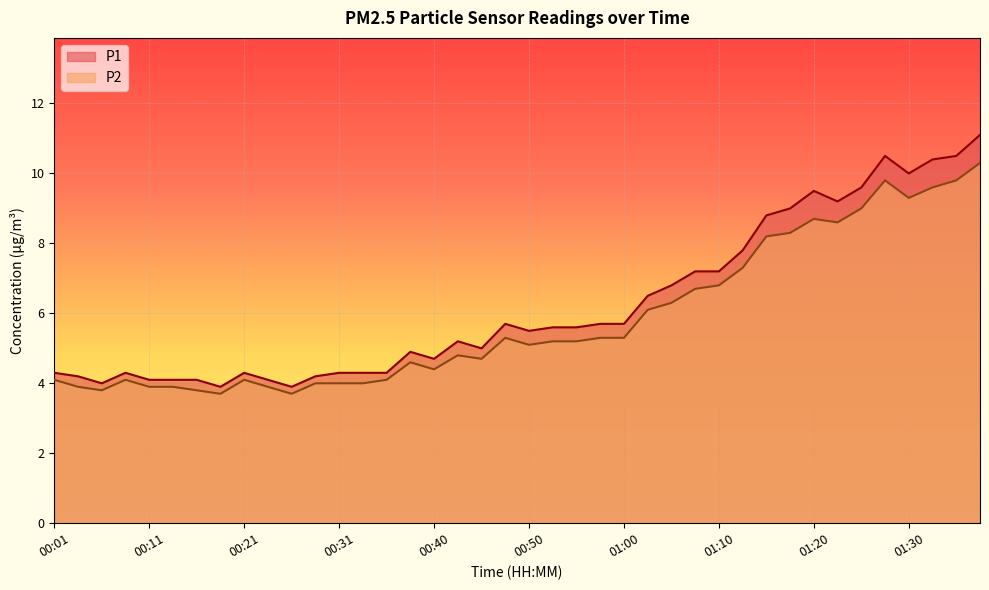

List the labels in order of P1 value, smallest first.

00:18, 00:26, 00:06, 00:11, 00:13, 00:16, 00:23, 00:03, 00:28, 00:01, 00:08, 00:21, 00:31, 00:33, 00:36, 00:40, 00:38, 00:45, 00:43, 00:50, 00:53, 00:55, 00:48, 00:58, 01:00, 01:03, 01:05, 01:08, 01:10, 01:13, 01:15, 01:18, 01:23, 01:20, 01:25, 01:30, 01:33, 01:28, 01:35, 01:37